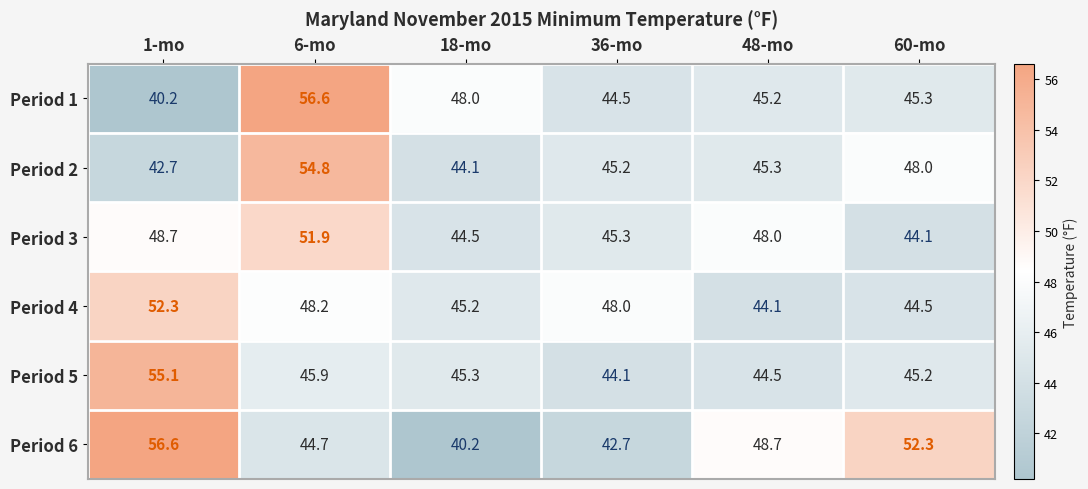

What is the difference between the Period 2 values at 48-mo and 1-mo?

2.6